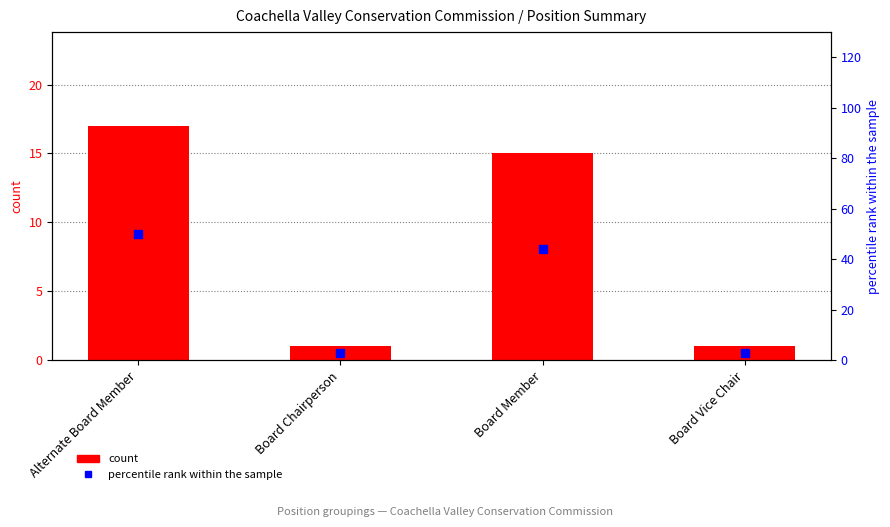

Which series reaches the minimum Y coordinate?

count